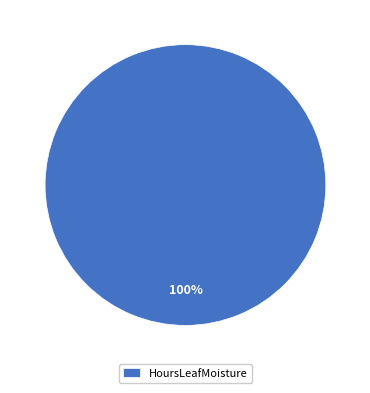

Rank the categories by value from highest to lowest.

HoursLeafMoisture